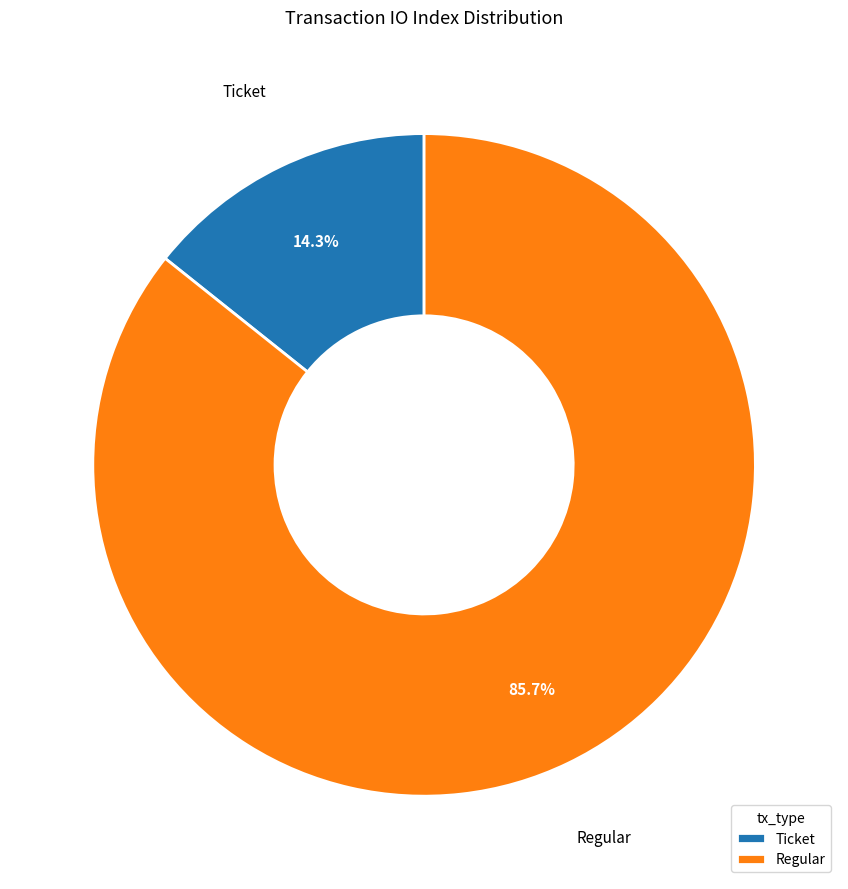

To the nearest percent, what is the difference between the largest and smallest slice percentages?

71%